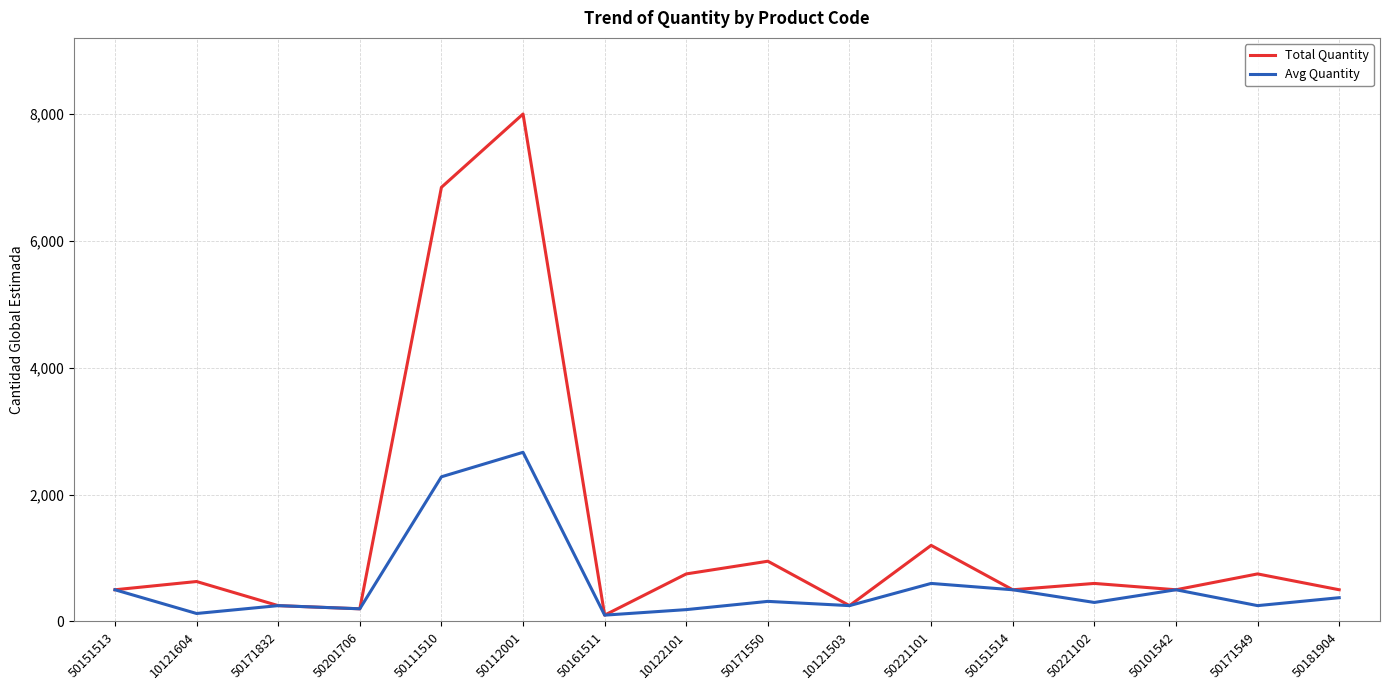

What are all the series names shown in the legend?

Total Quantity, Avg Quantity